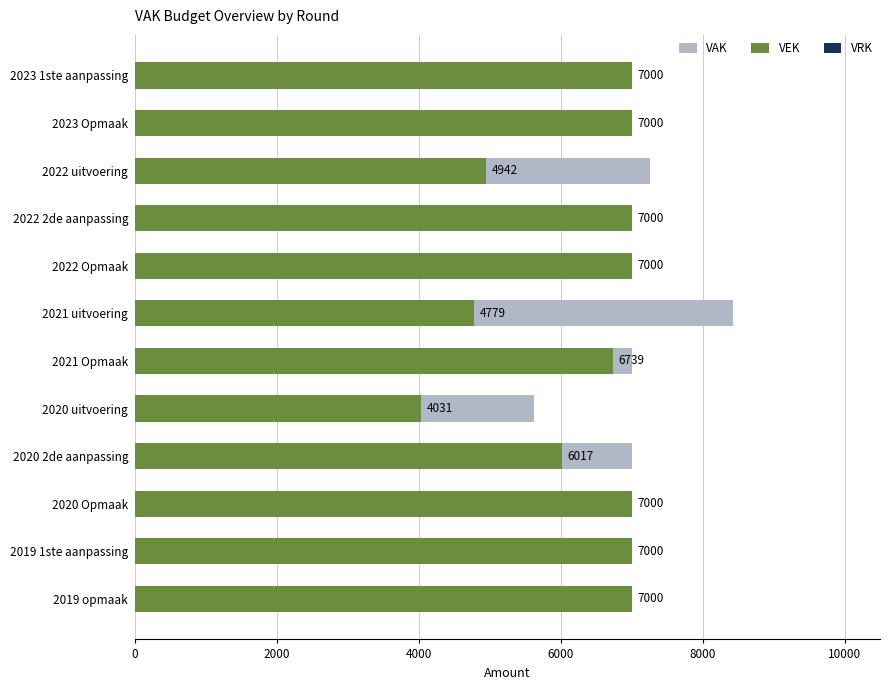

What are all the series names shown in the legend?

VAK, VEK, VRK